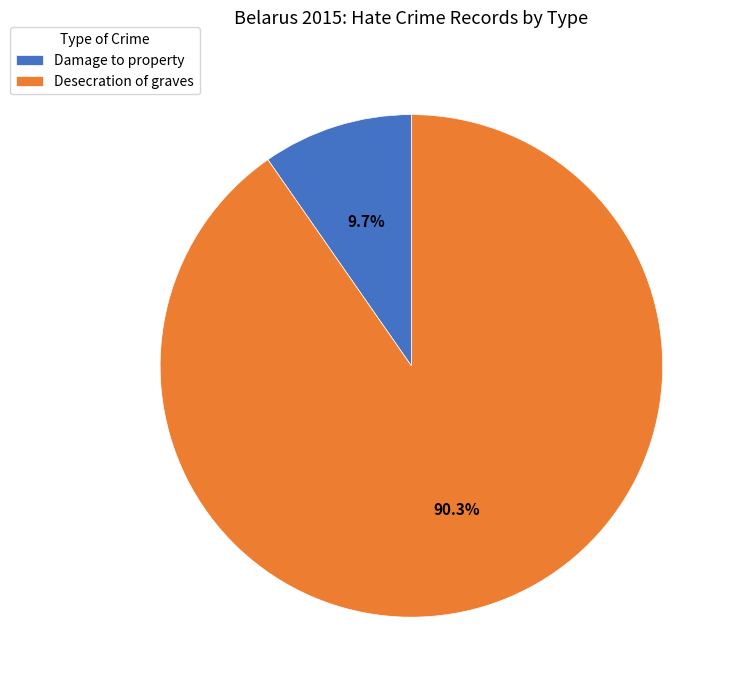

Which slice represents more than half of the pie?

Desecration of graves